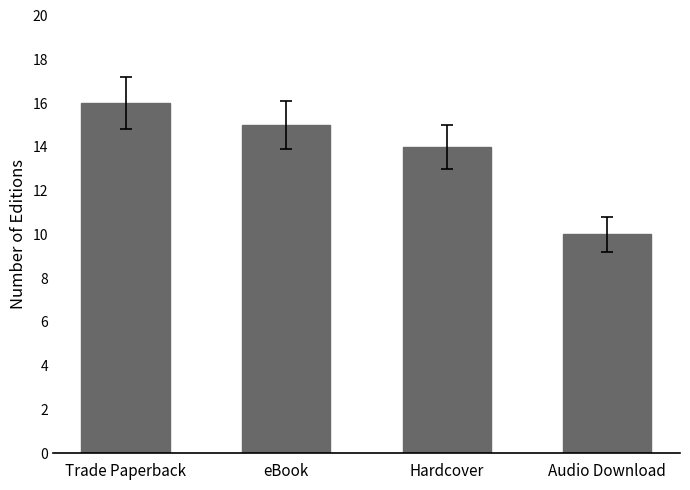

At which category does the chart reach its minimum across all series?

Audio Download